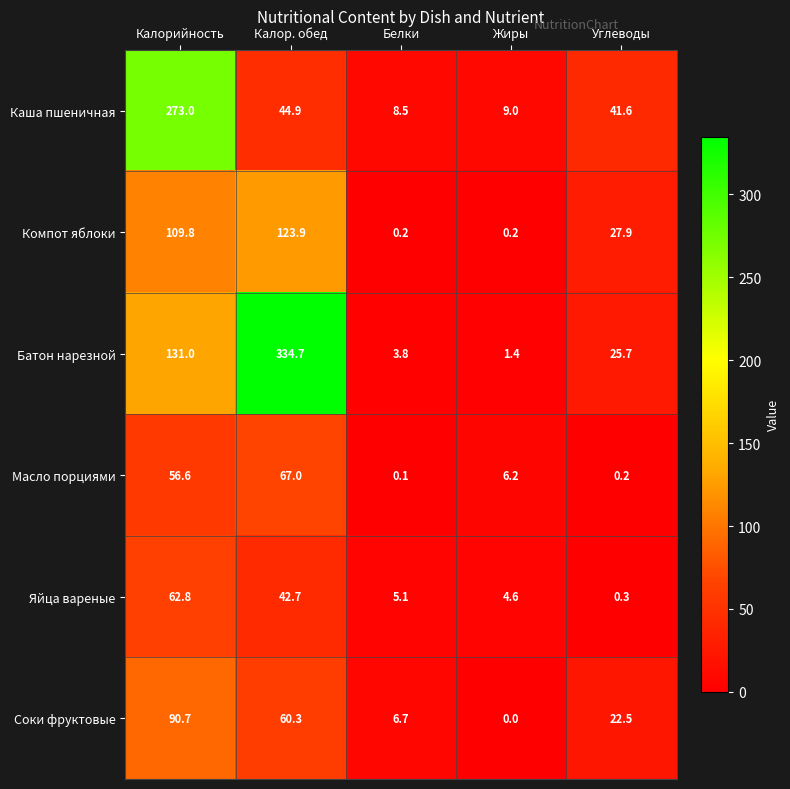

Which series has the largest range (max minus min)?

Батон нарезной